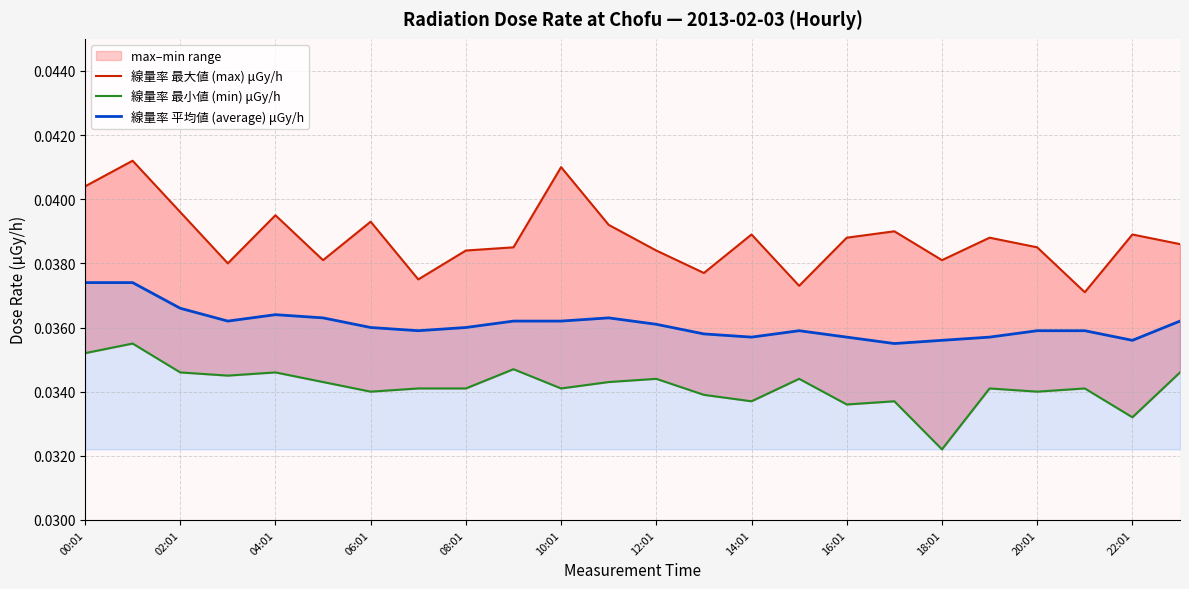

True or false: 線量率 平均値 (average) μGy/h has a value of 0.1 at 14:01.

False